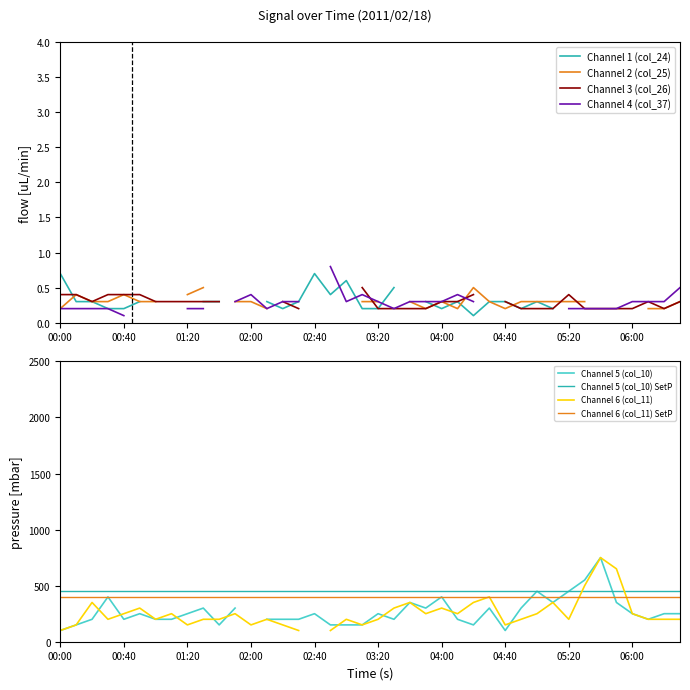

True or false: Channel 5 (col_10) has a value of 0.1 at 03:10.

False